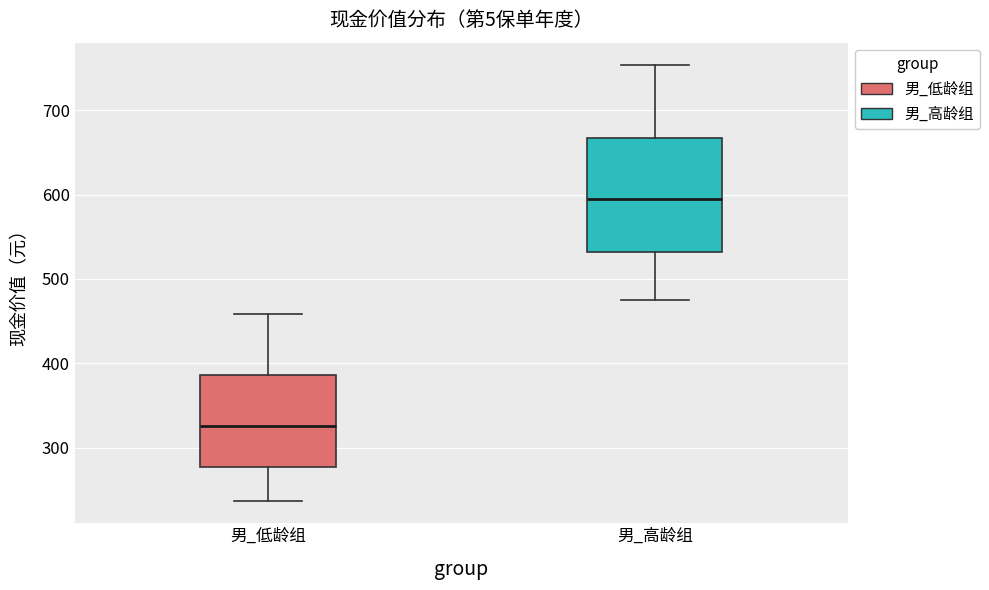

Comparing the boxes themselves (not the whiskers), which one is the tallest?

男_高龄组